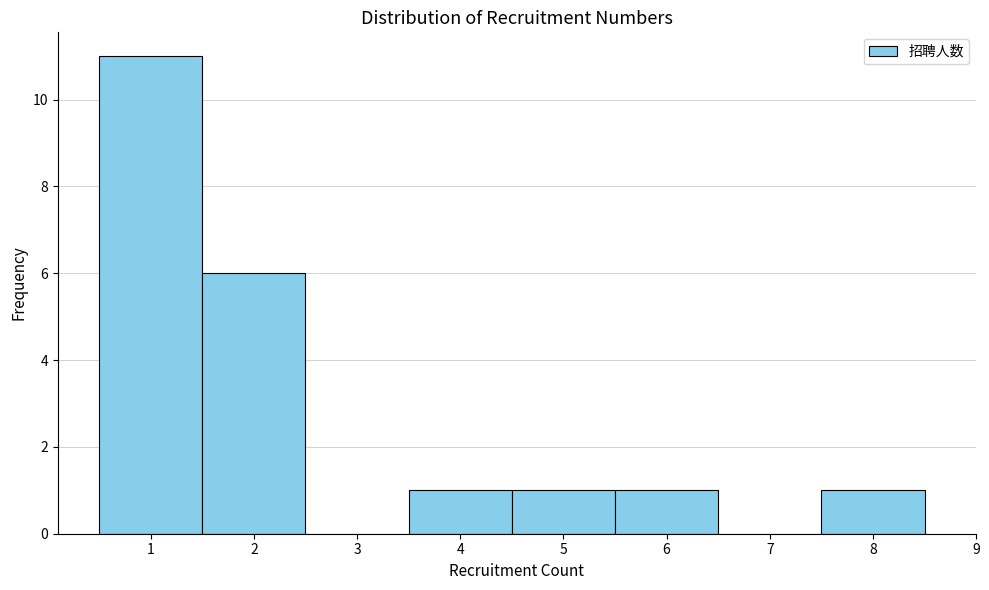

How tall is the bar that spans 4.5 to 5.5 on the x-axis? The values are not printed on the chart, so give them approximately, as read against the axis.

1